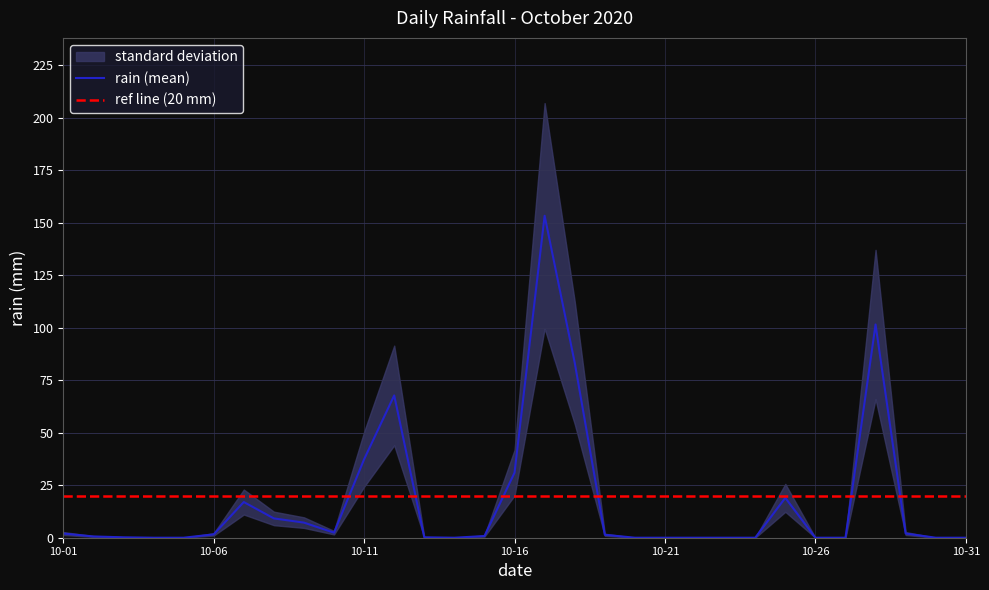

How many lines are shown in the chart?

1